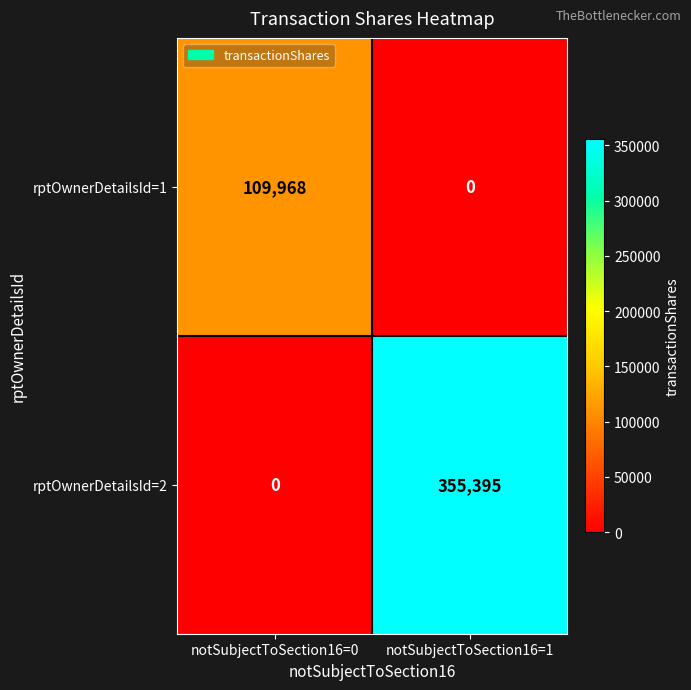

Count the number of data series in this chart.

2